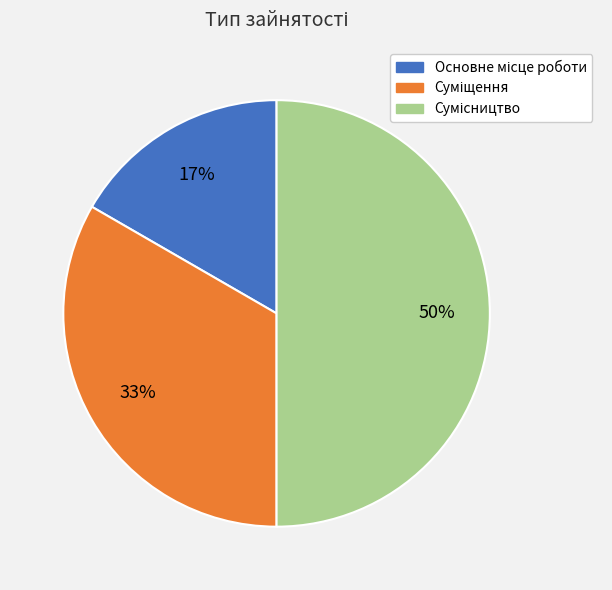

To the nearest percent, what is the average slice percentage?

33%